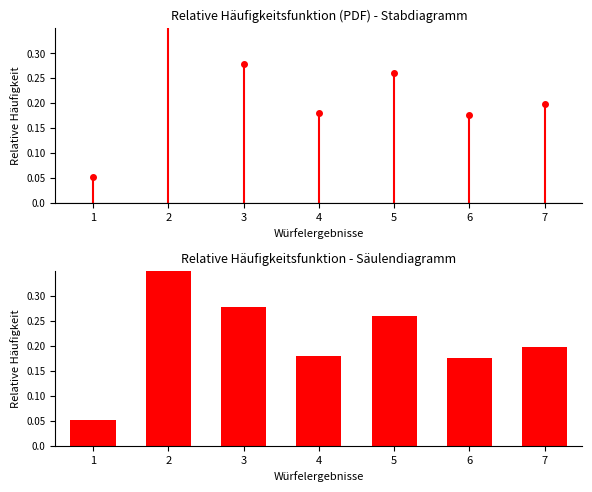

At which label is the value closest to 0?

1